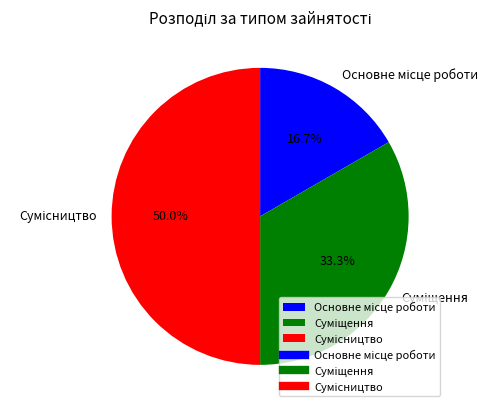

To the nearest percent, what is the combined percentage of Сумісництво and Суміщення?

83%